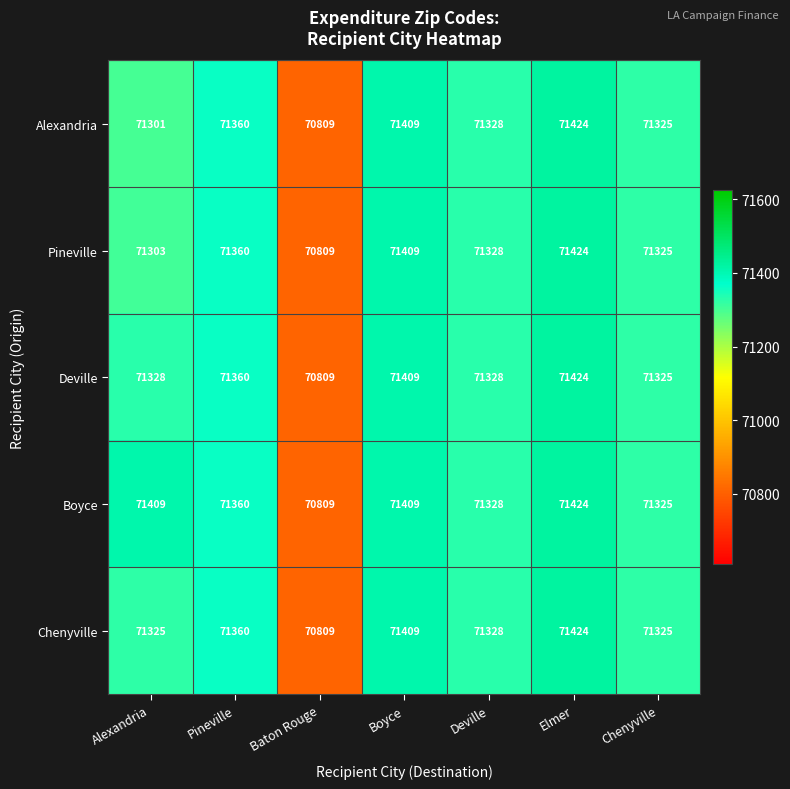

At which label does Boyce first exceed 71360?

Alexandria